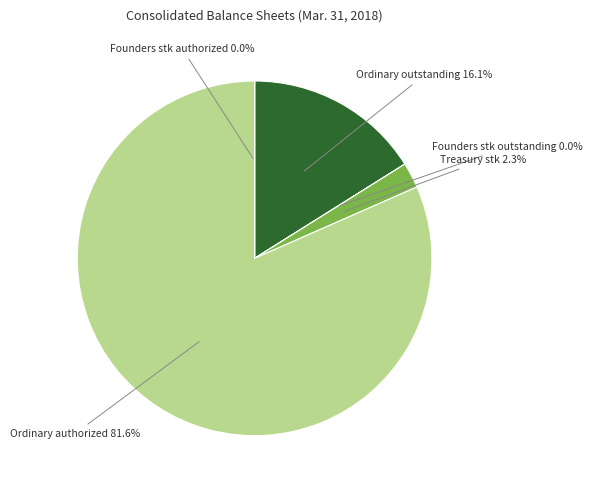

Does any single category account for the majority?

Yes